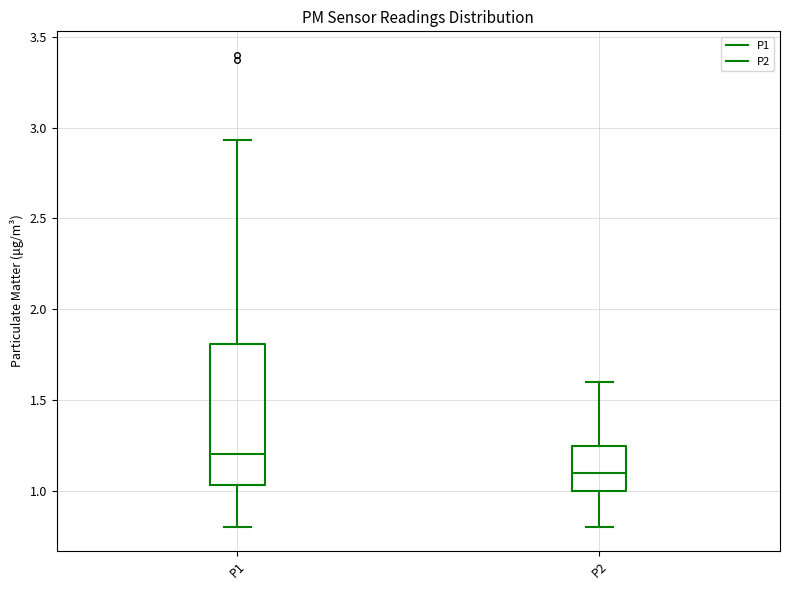

Which box's median line is the highest?

P1